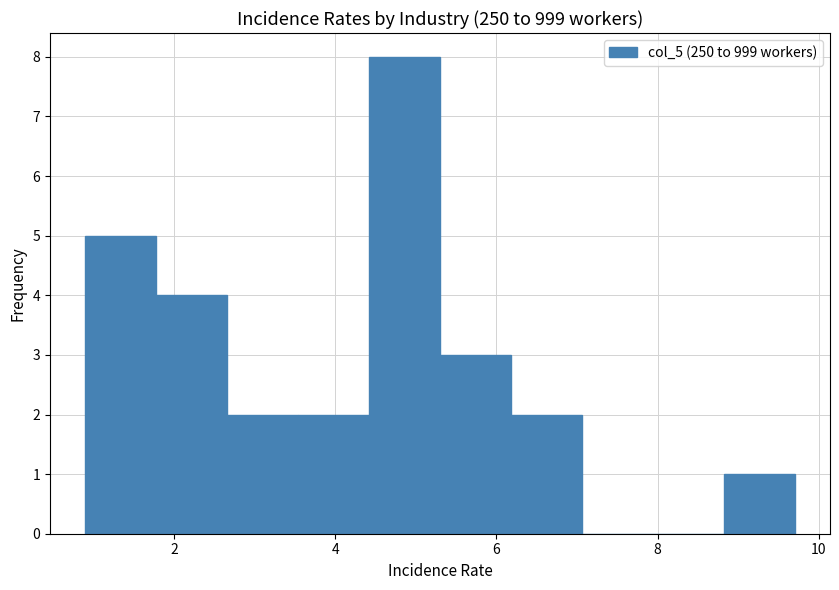

Over which range of the x-axis is the bar tallest?

4.42 to 5.30